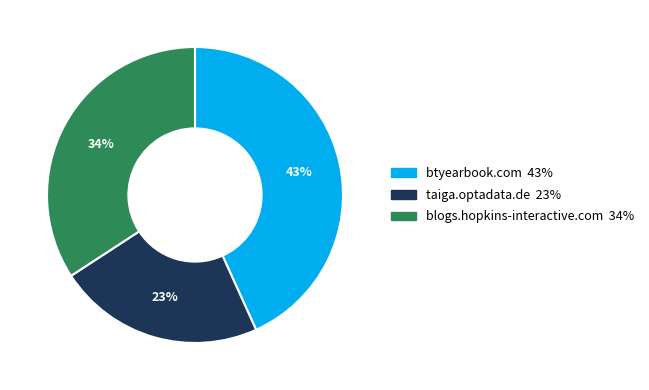

Do blogs.hopkins-interactive.com and btyearbook.com together represent more than half of the pie?

Yes